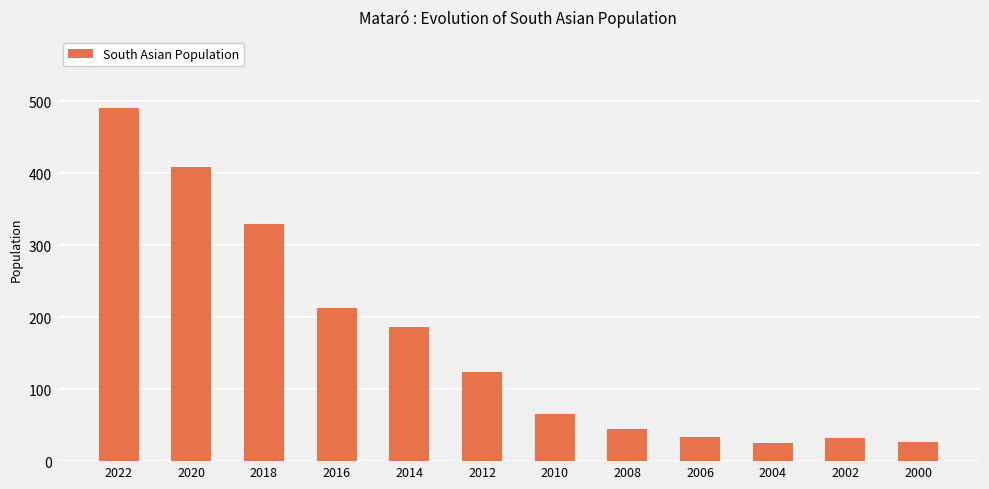

What is the value of the 7th bar from the left?

65